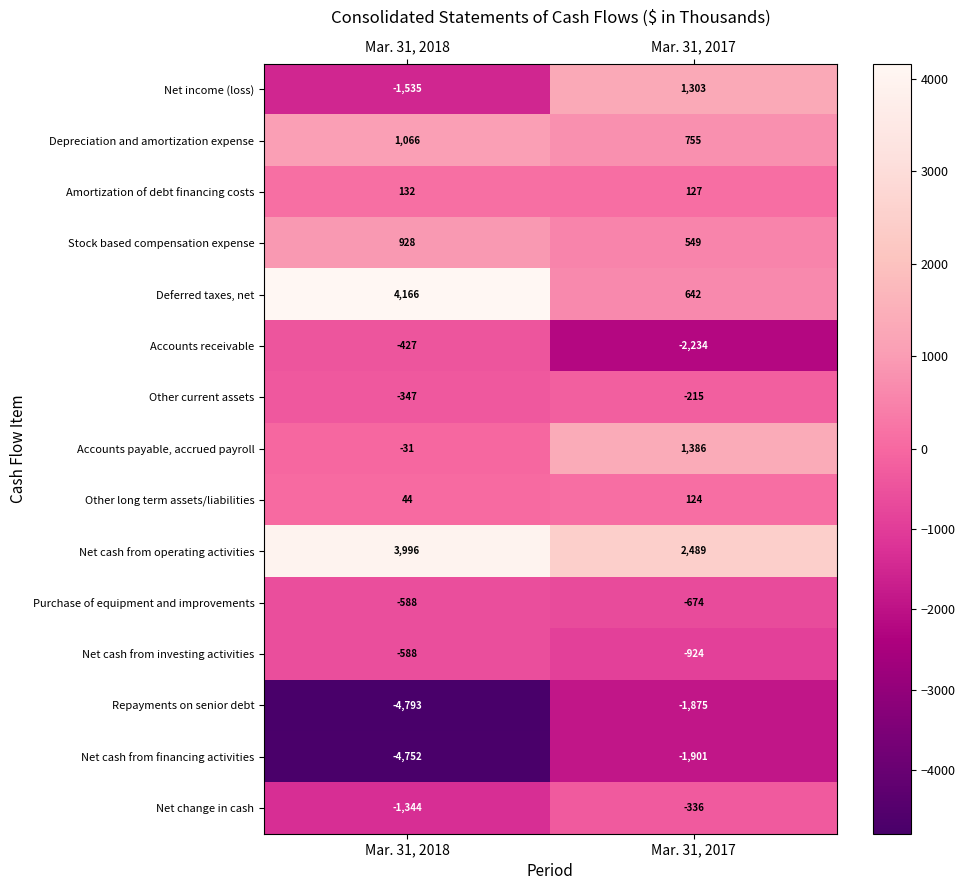

Read the Net change in cash value at Mar. 31, 2018.

-1344